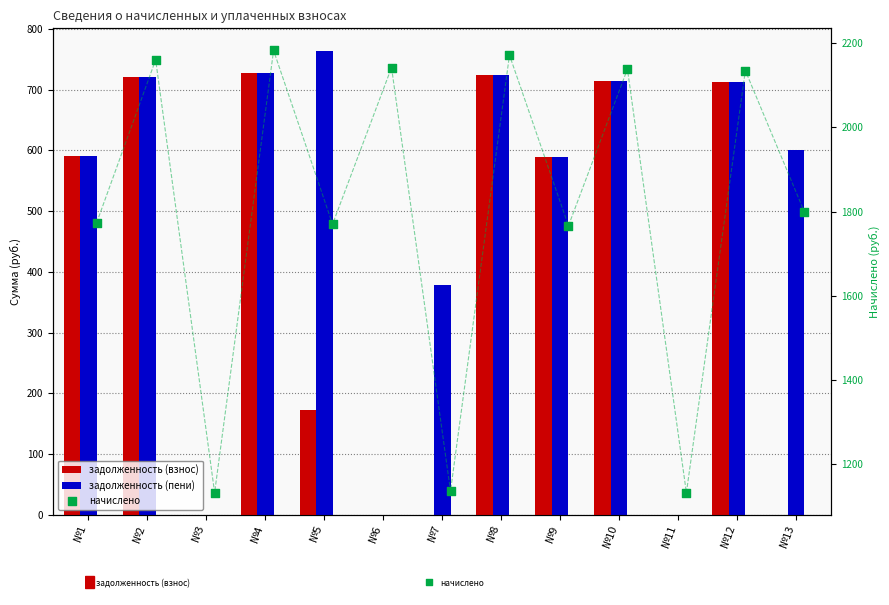

Which series has the widest spread of Y values?

начислено